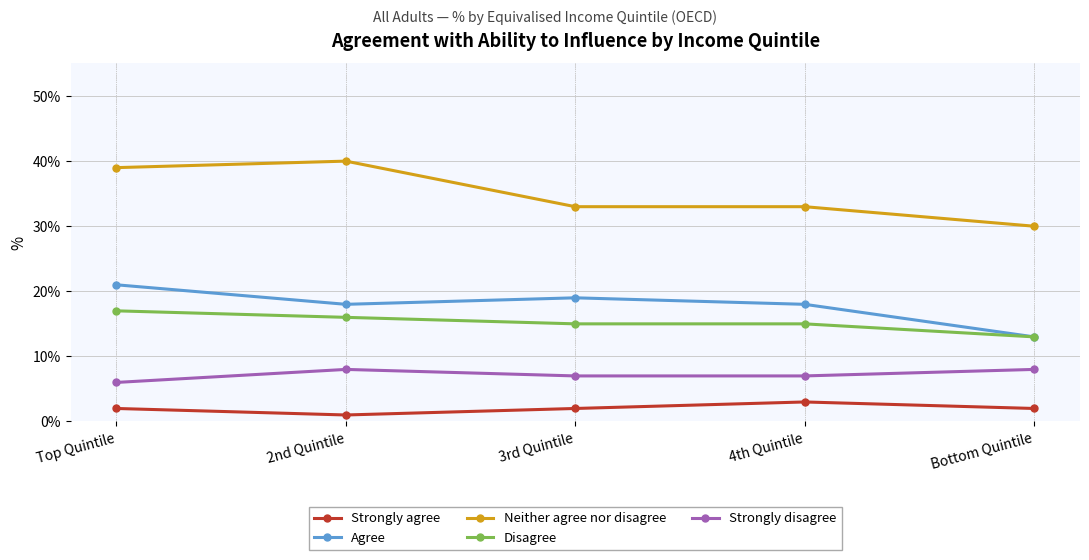

At which category does Strongly agree reach its first local peak?

4th Quintile